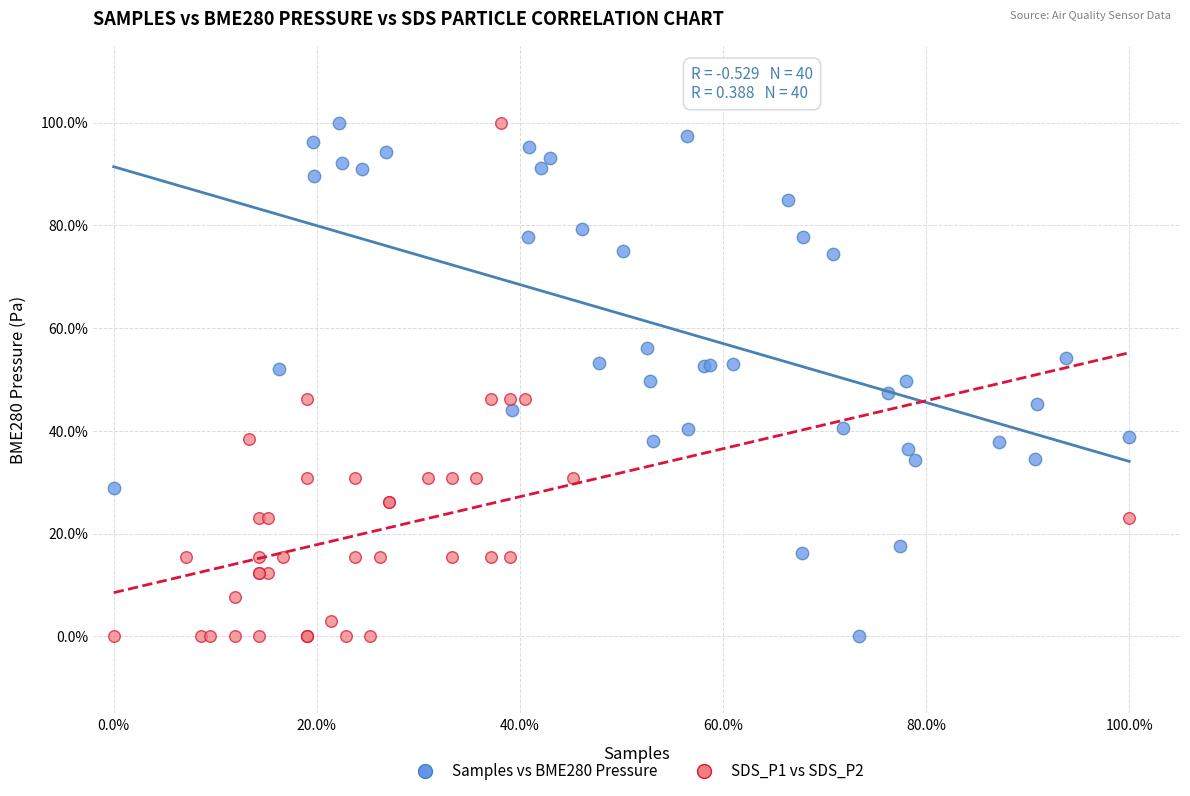

What are all the series names shown in the legend?

Samples vs BME280 Pressure, SDS_P1 vs SDS_P2